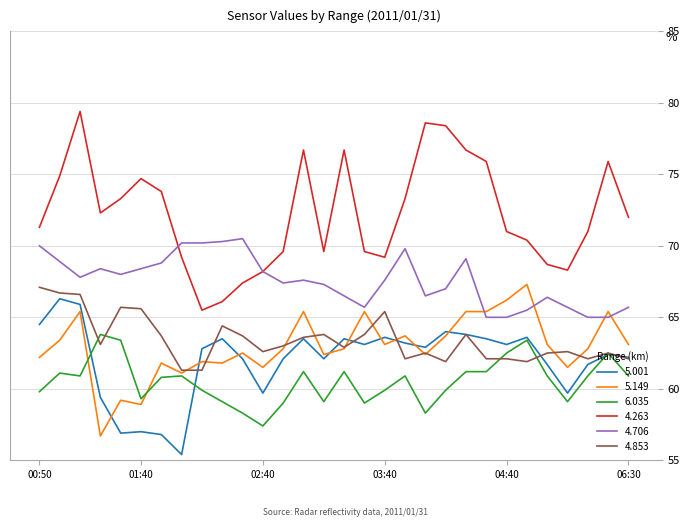

What is the sum of all 6.035 values?

1815.8